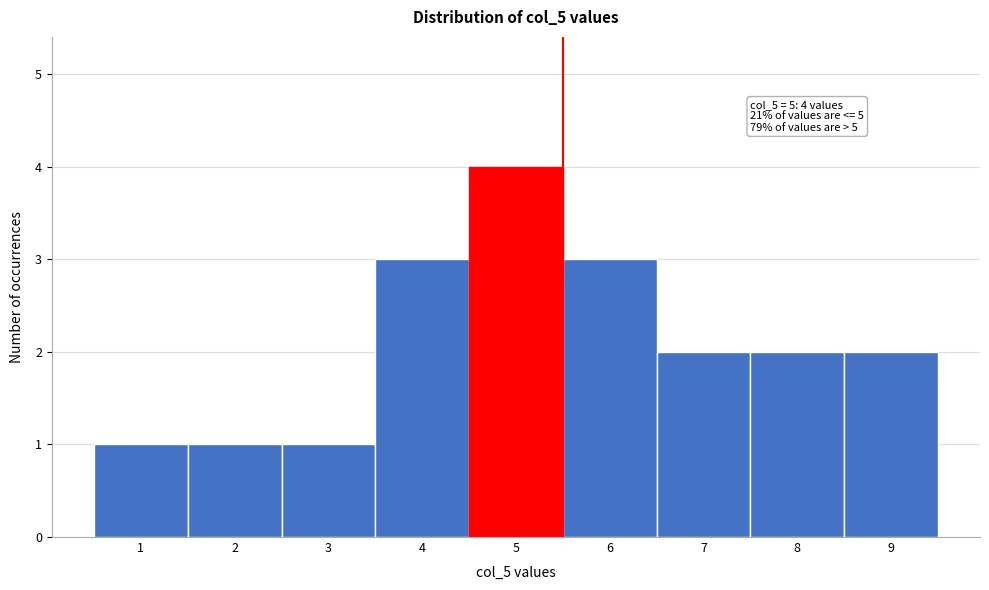

Over which range of the x-axis is the bar tallest?

4.5 to 5.5